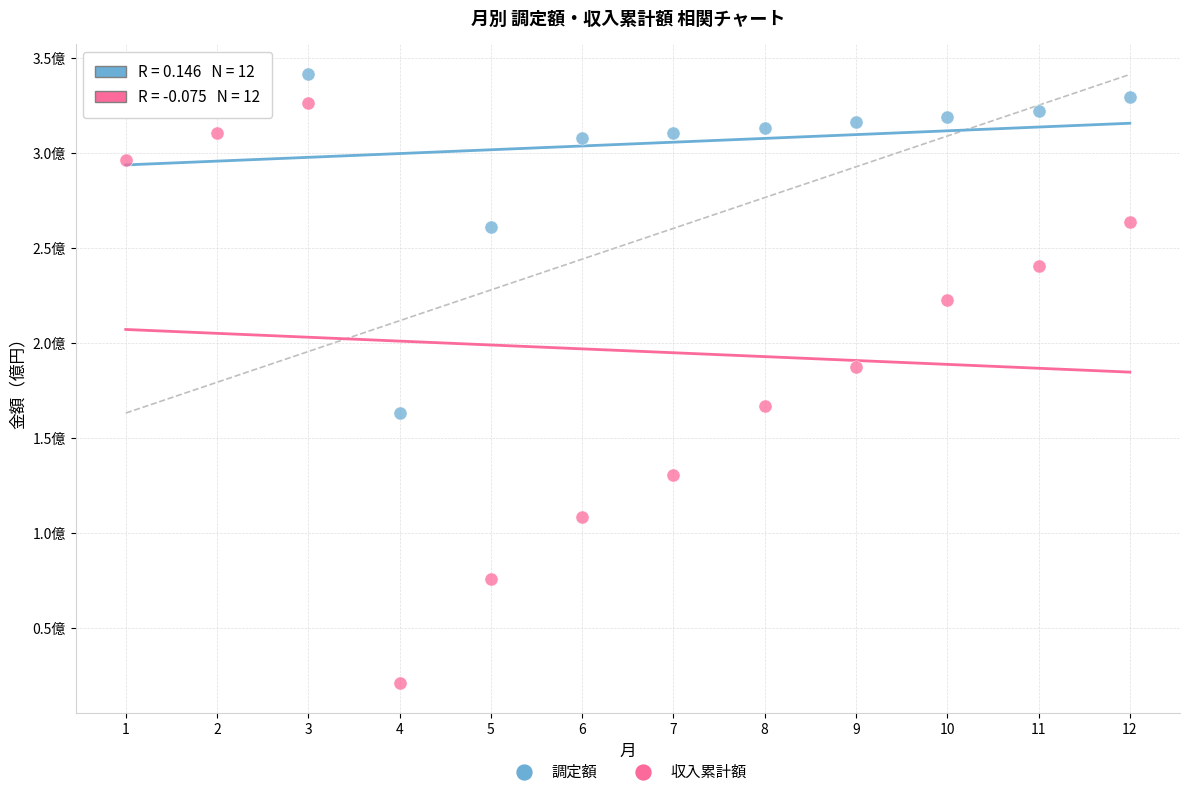

What are all the series names shown in the legend?

調定額, 収入累計額